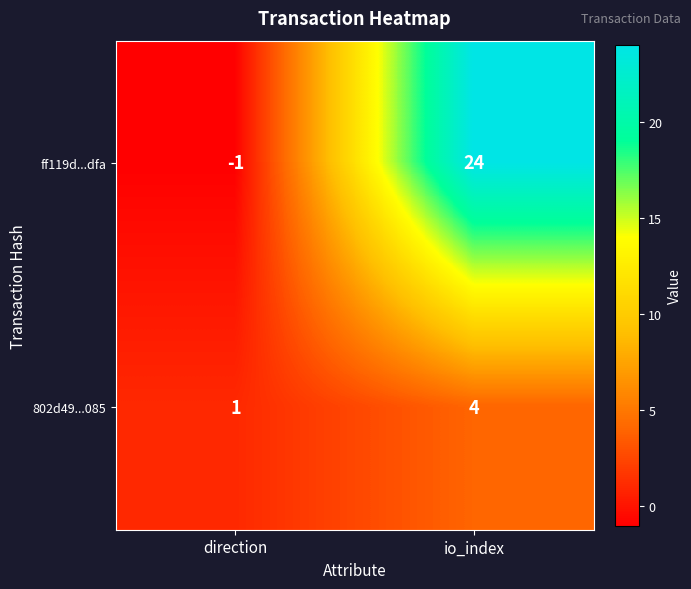

Reading left to right, list all the values displayed in this chart.

ff119d...dfa: -1	24
802d49...085: 1	4